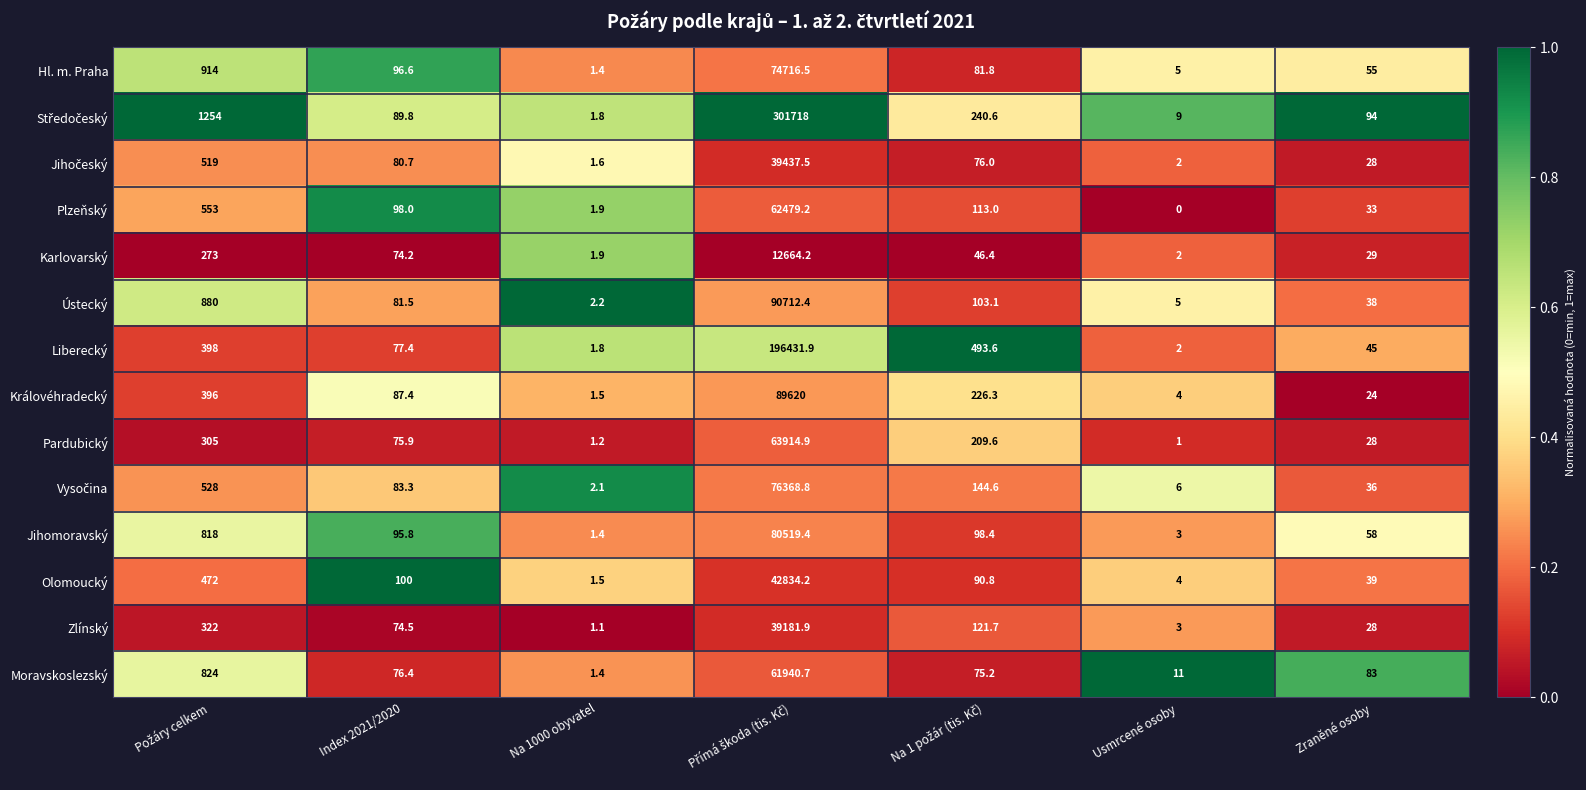

What is the difference between the highest and lowest values at Usmrcené osoby?

11.0